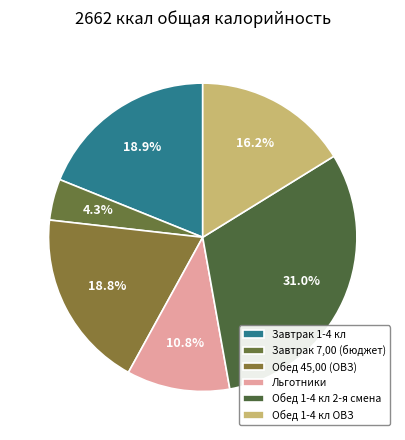

How many slices are in this pie chart?

6